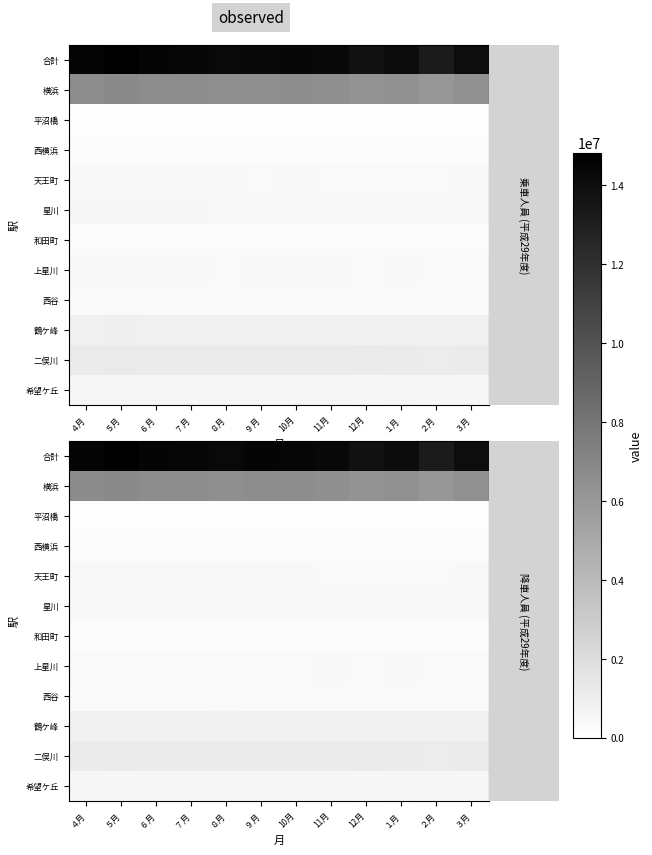

What is the spread (max minus min) of values at ５月?

14651759